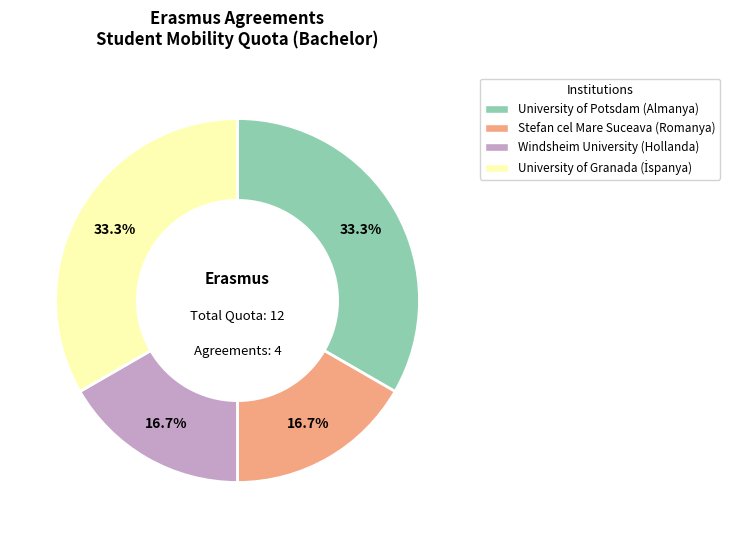

Is there any slice that represents more than half of the pie?

No